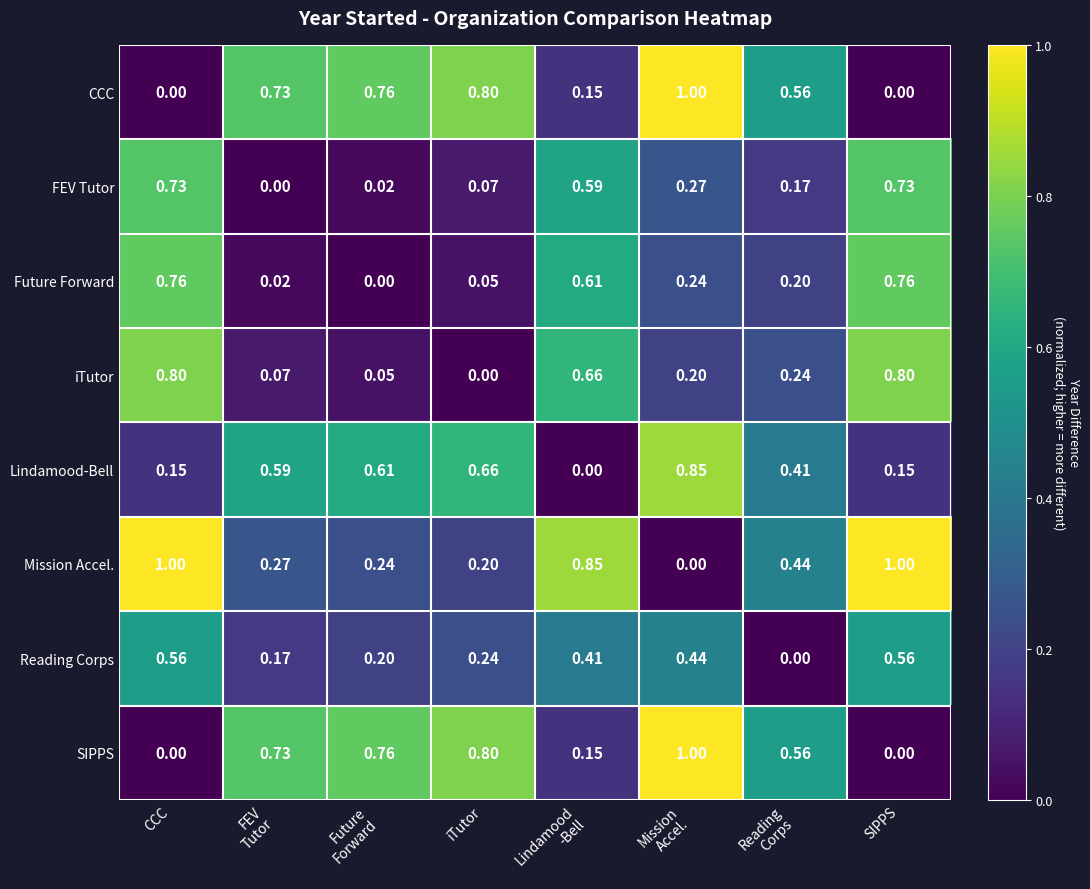

Is the value of Mission Accel. at SIPPS greater than the value of iTutor at CCC?

Yes